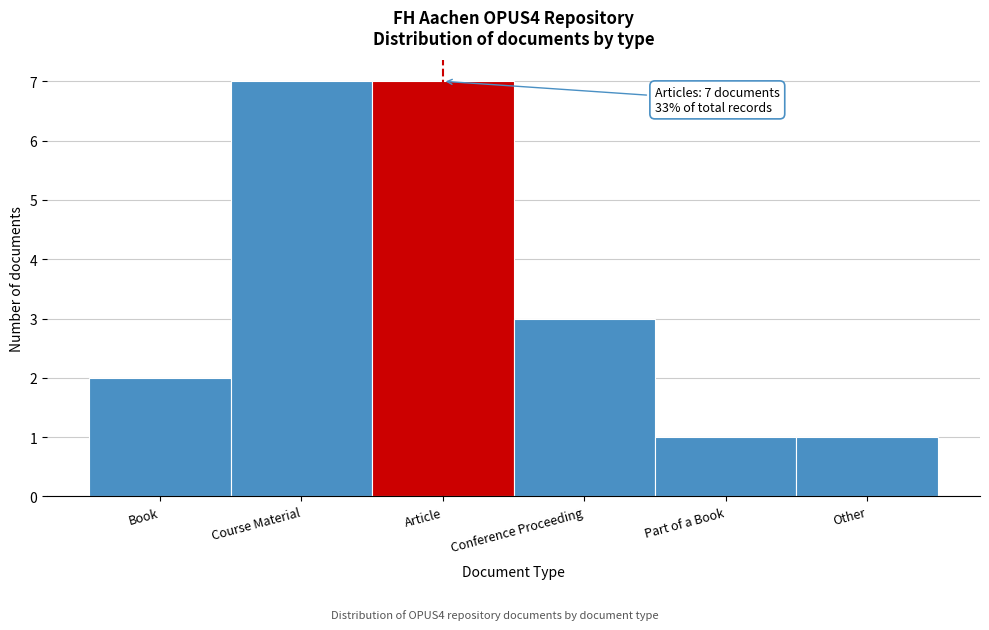

Reading left to right, transcribe all the data shown in this chart.

Book=2	Course Material=7	Article=7	Conference Proceeding=3	Part of a Book=1	Other=1